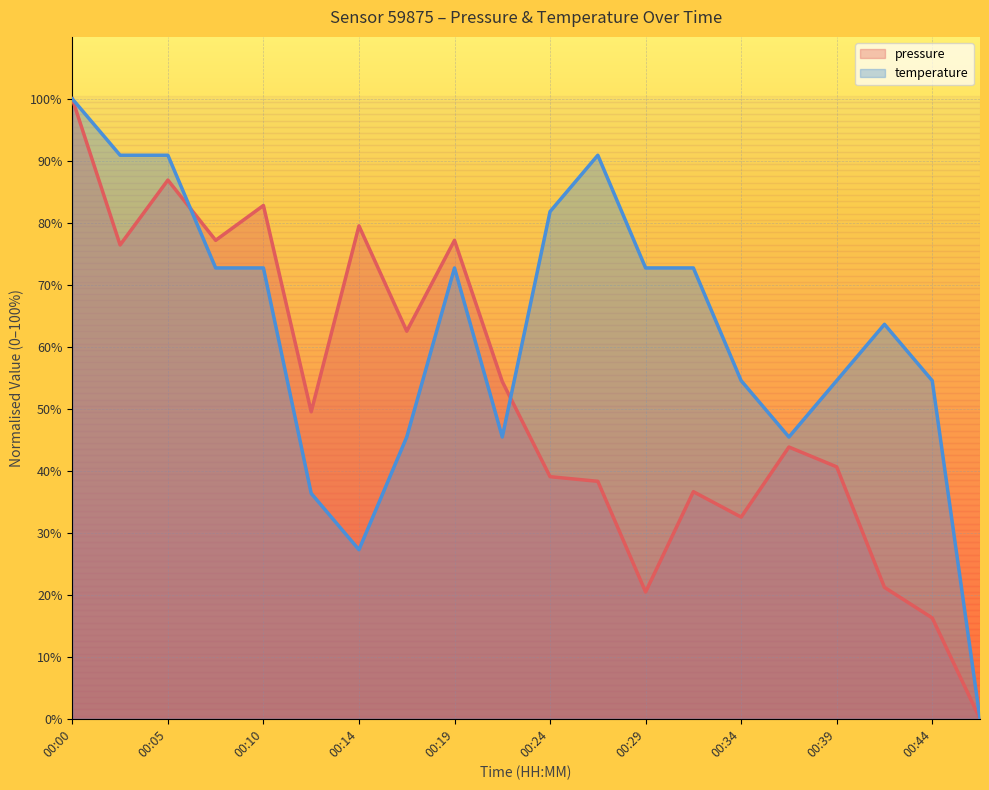

Where does the temperature series first go above 72?

00:00